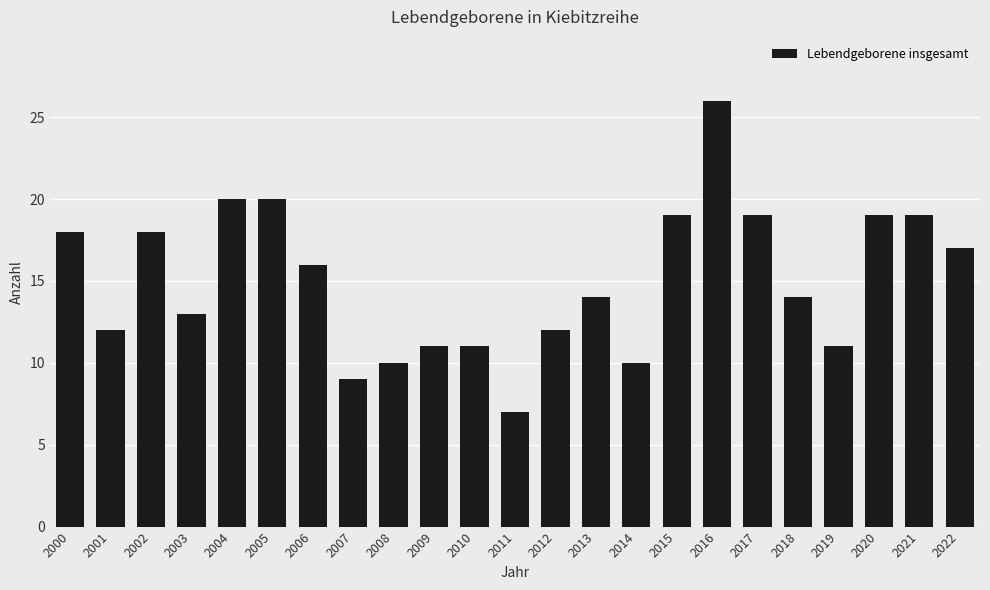

What is the change in value from 2002 to 2018?

-4